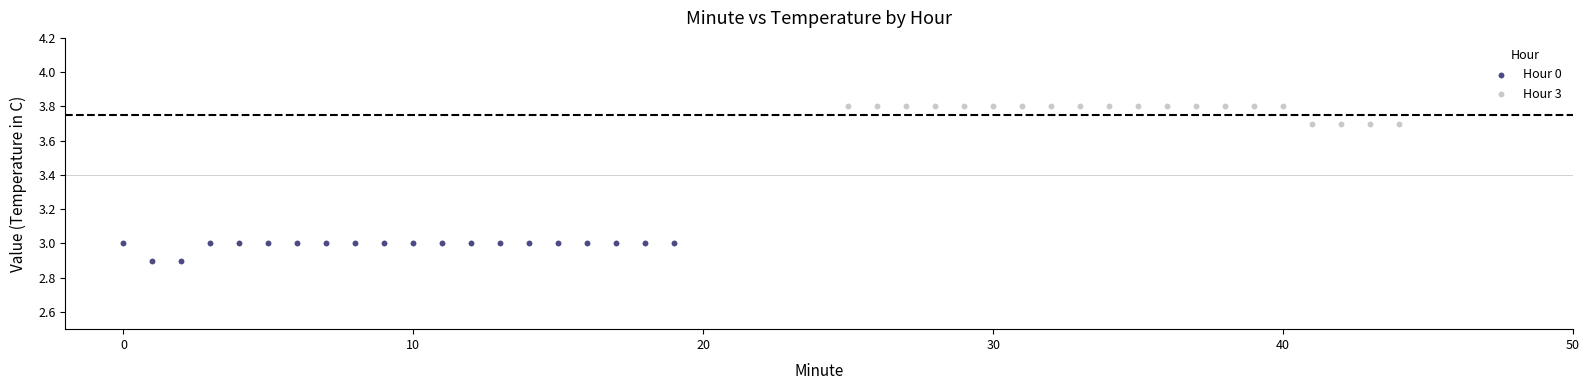

What are all the series names shown in the legend?

Hour 0, Hour 3